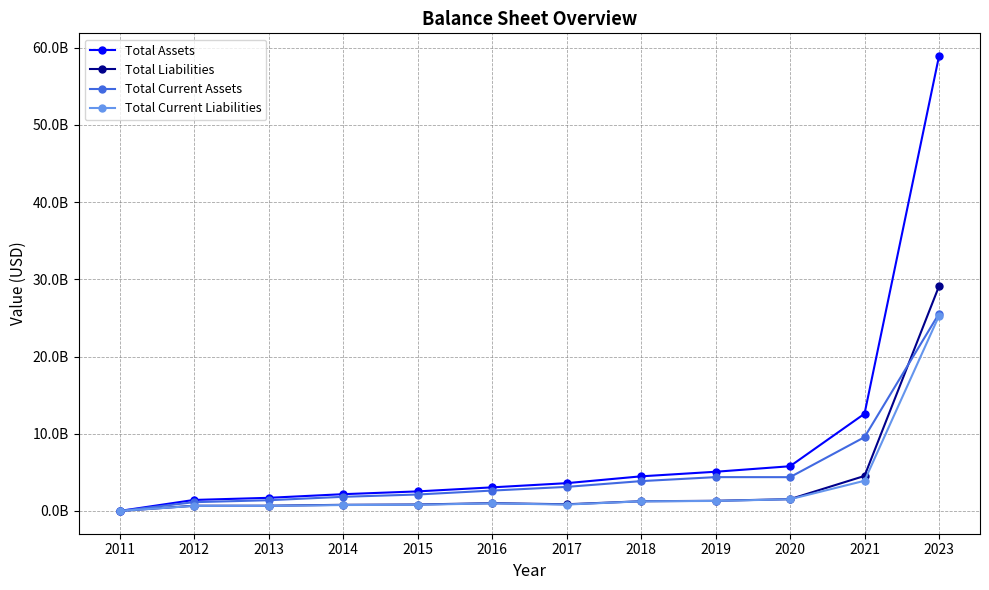

Where do Total Current Assets and Total Liabilities first cross each other?

2011 and 2012